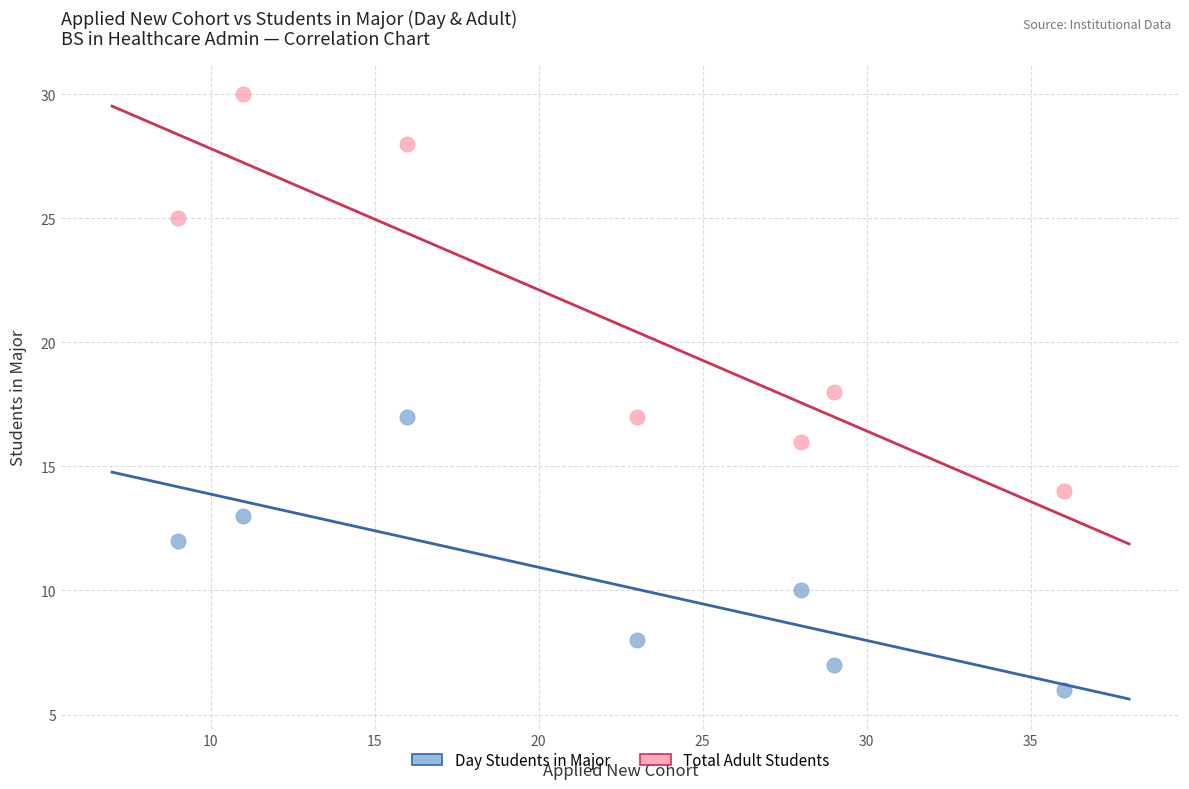

Which series contains the highest Y value?

Total Adult Students